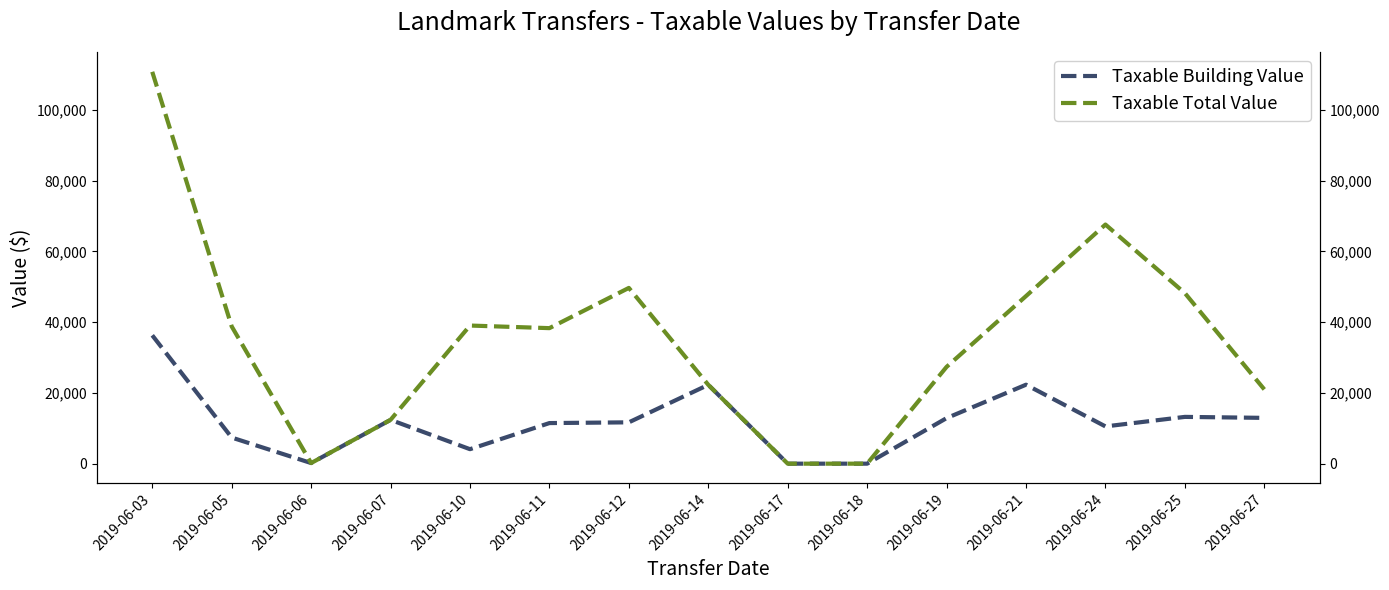

What is the difference between the Taxable Total Value values at 2019-06-06 and 2019-06-19?

27195